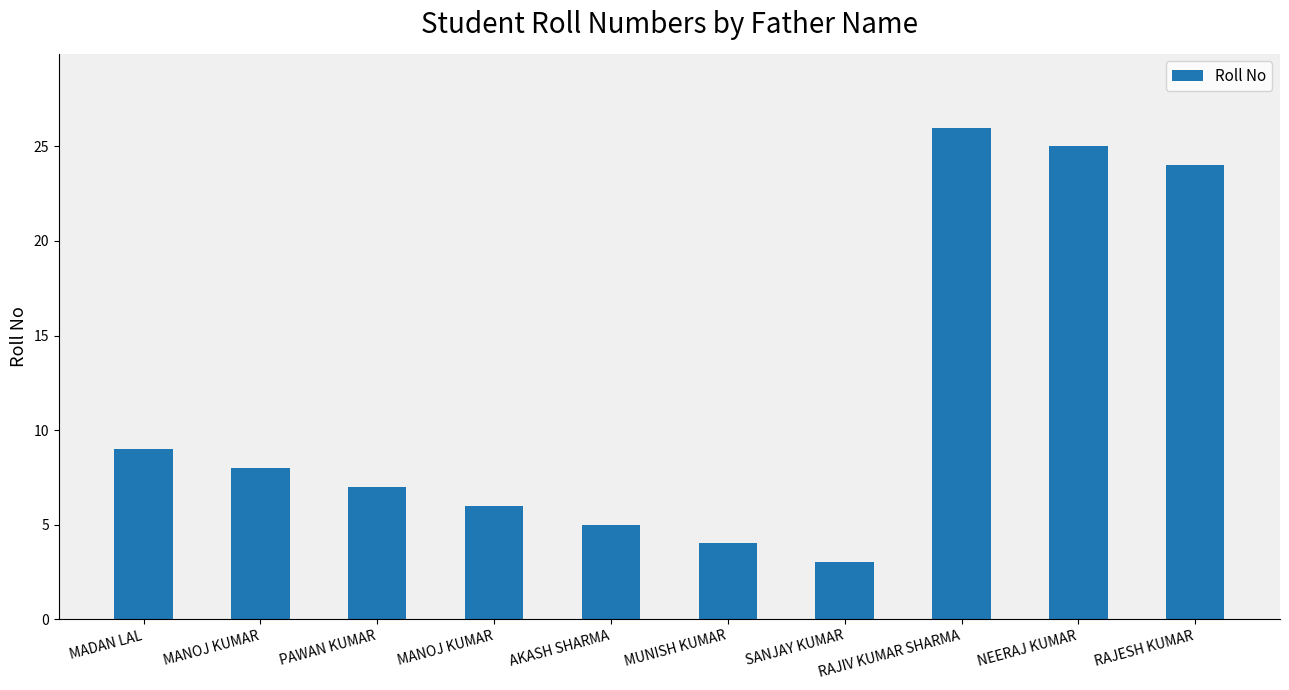

How many data points are less than 8?

5